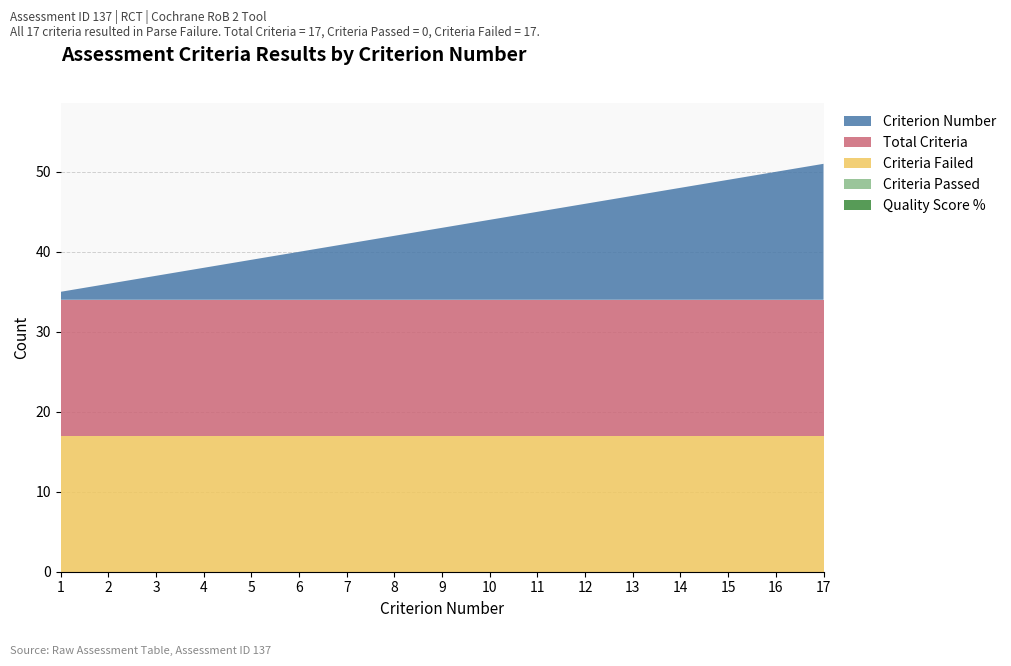

Reading left to right, what are all the values shown in this chart?

Criterion_Number: 1	2	3	4	5	6	7	8	9	10	11	12	13	14	15	16	17
Total_Criteria: 17	17	17	17	17	17	17	17	17	17	17	17	17	17	17	17	17
Criteria_Failed: 17	17	17	17	17	17	17	17	17	17	17	17	17	17	17	17	17
Criteria_Passed: 0	0	0	0	0	0	0	0	0	0	0	0	0	0	0	0	0
Quality_Score_Percent: 0	0	0	0	0	0	0	0	0	0	0	0	0	0	0	0	0